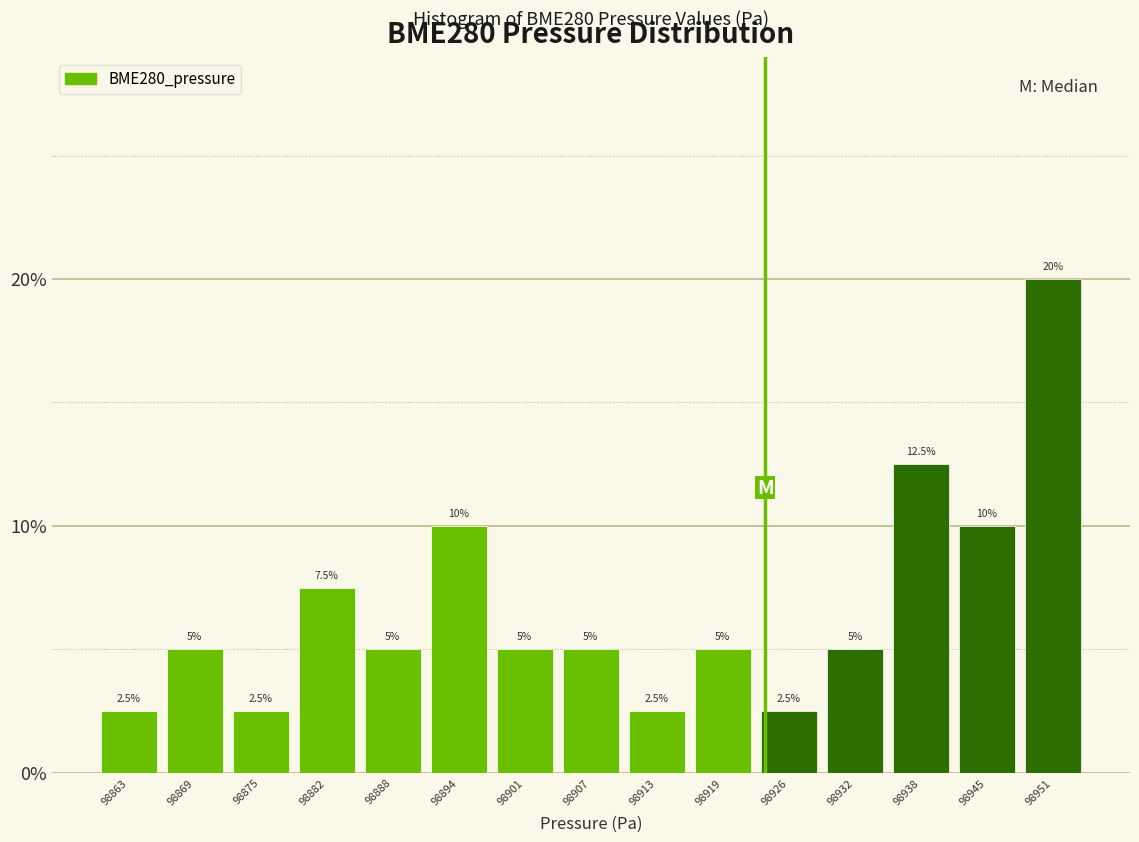

Reading left to right, transcribe this chart: for each bar, give the range it covers on the x-axis and its height. The bar edges are not printed on the chart, so give them approximately, as read against the axis.

98861 to 98867: 2.5
98867 to 98873: 5.0
98873 to 98879: 2.5
98879 to 98886: 7.5
98886 to 98892: 5.0
98892 to 98898: 10.0
98898 to 98905: 5.0
98905 to 98911: 5.0
98911 to 98917: 2.5
98917 to 98924: 5.0
98924 to 98930: 2.5
98930 to 98936: 5.0
98936 to 98942: 12.5
98942 to 98949: 10.0
98949 to 98955: 20.0